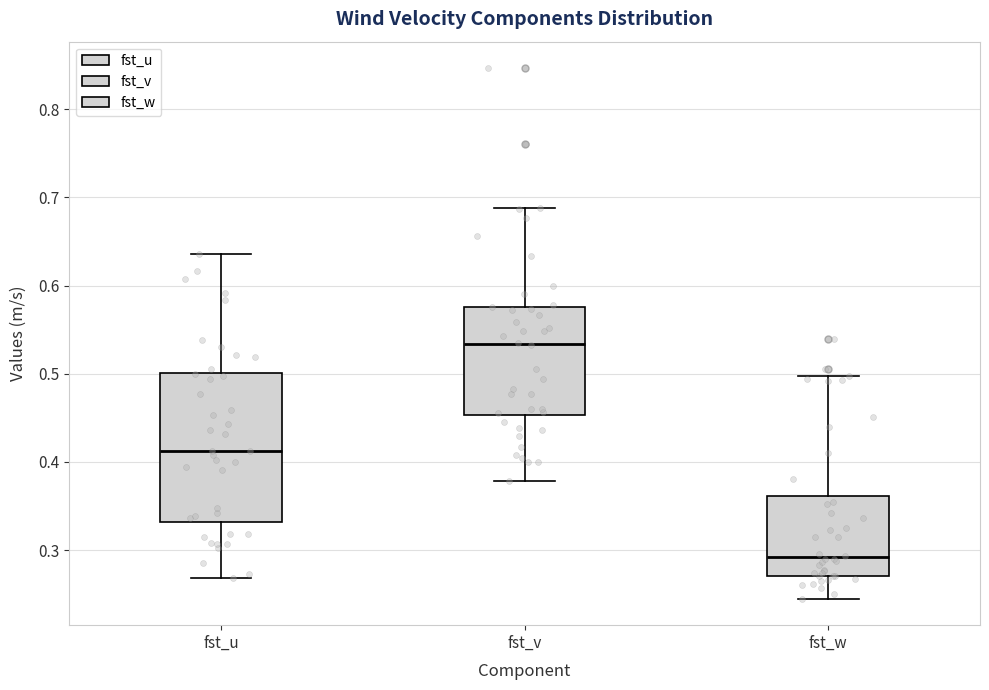

Reading left to right, transcribe this box plot: for each box, give where its median line is, the range the box spans, and where its two whiskers end, as read against the y-axis. The values are not printed on the chart, so give them approximately, as read against the axis.

fst_u: median 0.41, box 0.33 to 0.50, whiskers 0.27 to 0.64
fst_v: median 0.53, box 0.45 to 0.58, whiskers 0.38 to 0.69
fst_w: median 0.29, box 0.27 to 0.36, whiskers 0.24 to 0.50